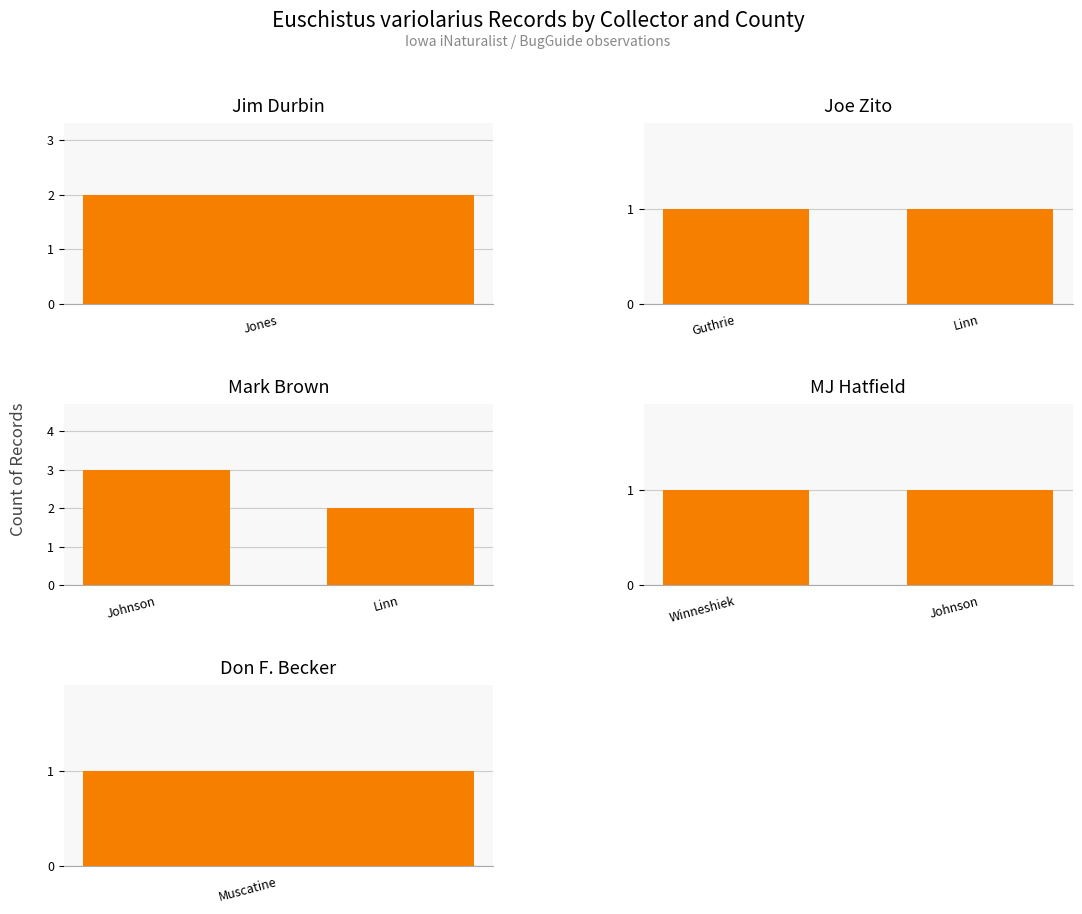

What is the sum of all MJ Hatfield values?

2